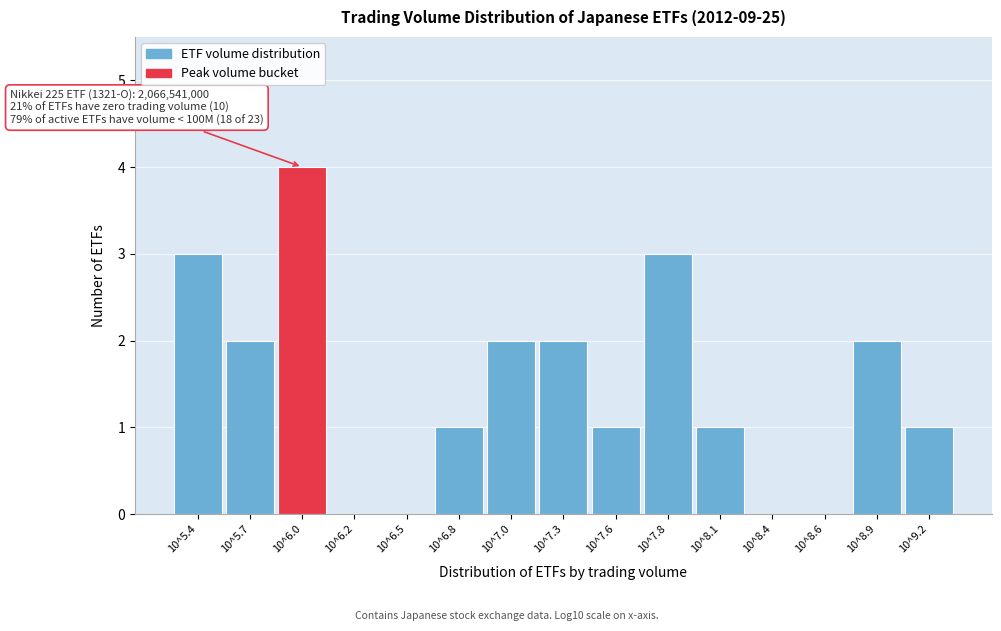

Reading left to right, what are all the values shown in this chart?

10^5.4=3	10^5.7=2	10^6.0=4	10^6.2=0	10^6.5=0	10^6.8=1	10^7.0=2	10^7.3=2	10^7.6=1	10^7.8=3	10^8.1=1	10^8.4=0	10^8.6=0	10^8.9=2	10^9.2=1